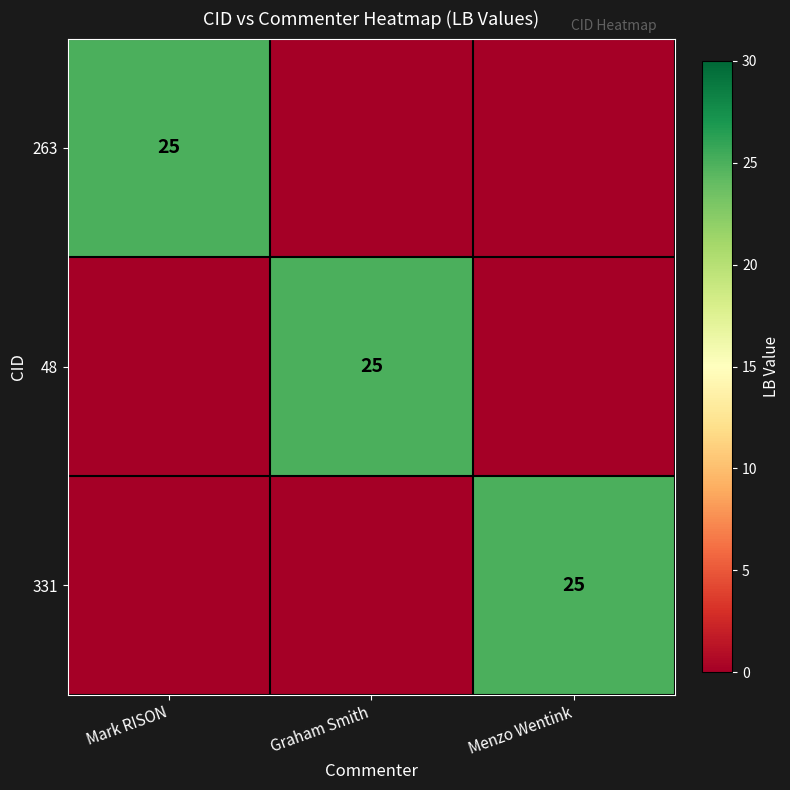

The 263 series shows 5 at Mark RISON. True or false?

False